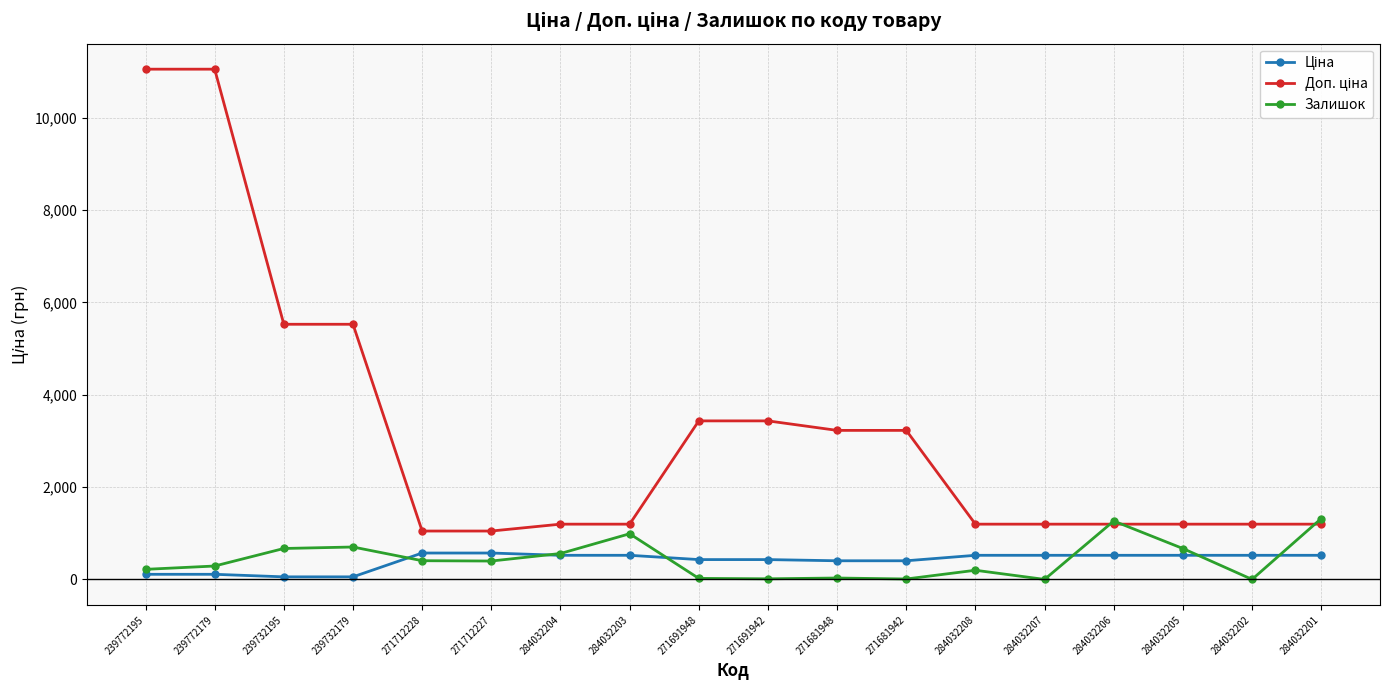

What is the spread (max minus min) of values at 284032207?

1197.0